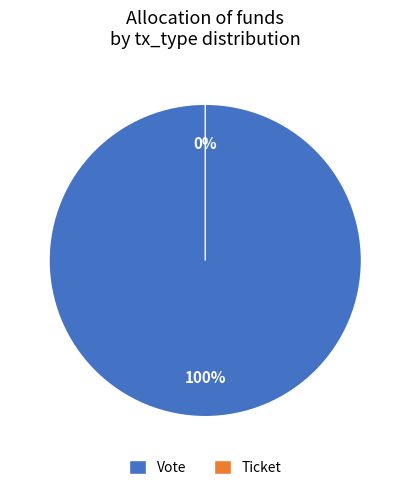

Does Vote account for over 50% of the chart?

Yes